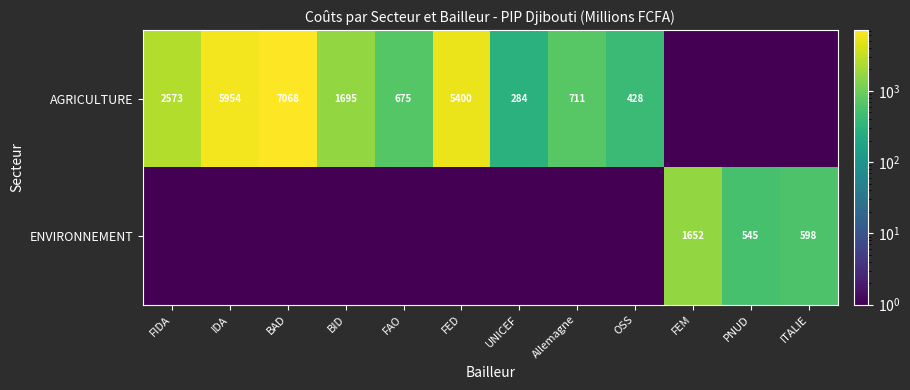

What is the spread (max minus min) of values at PNUD?

544.9